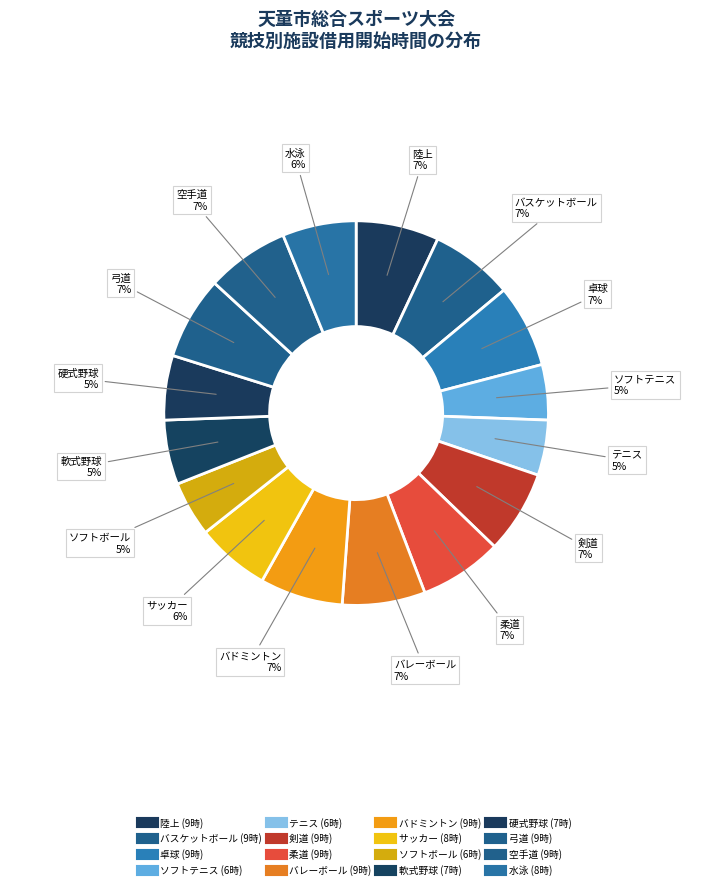

Count the number of slices in the pie.

16